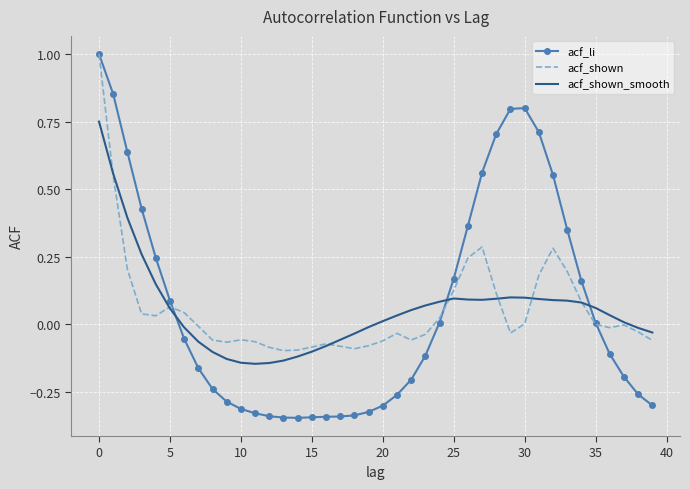

What is the highest value of the acf_li series?

1.0